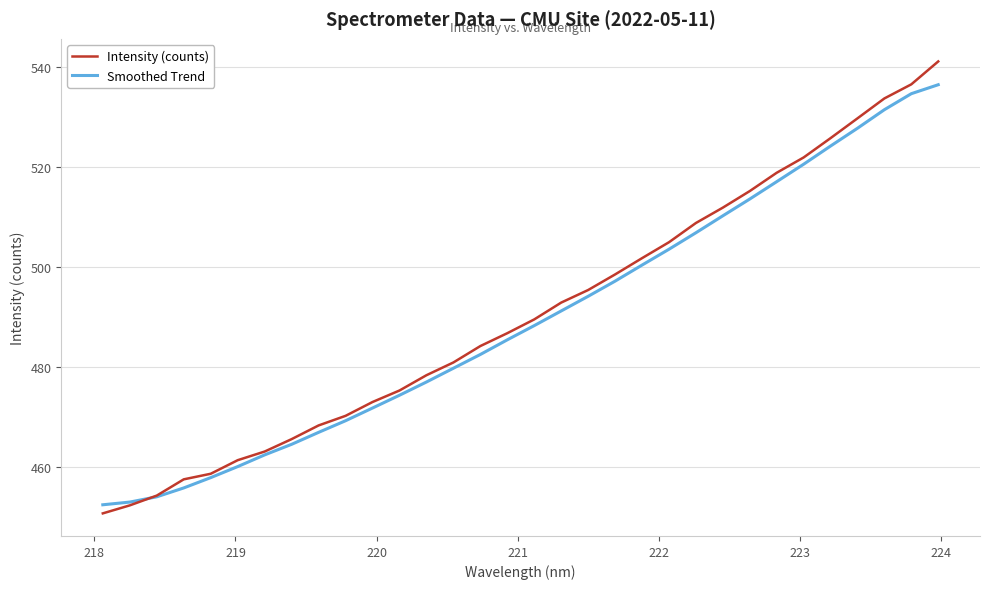

Which series has the largest total across all categories?

Intensity (counts)